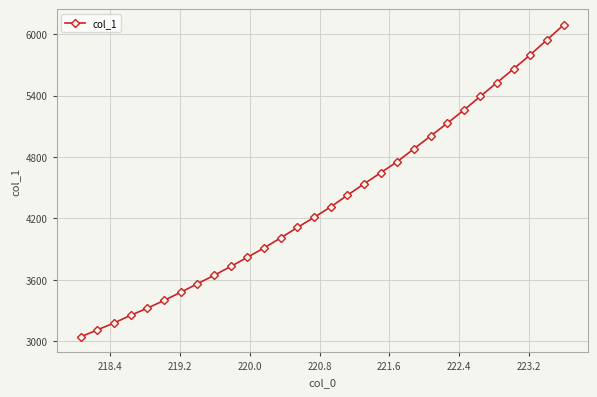

What is the difference between the second highest and minimum values?

2901.7